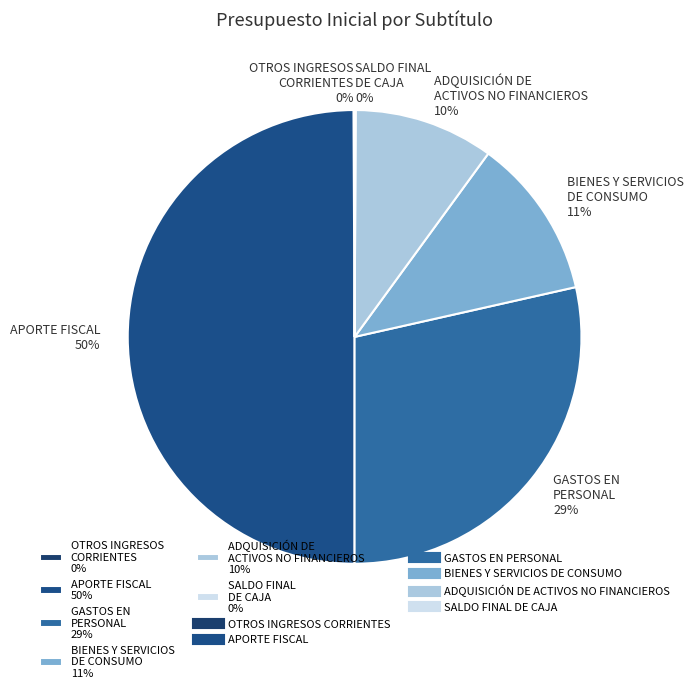

Is the sum of ADQUISICIÓN DE ACTIVOS NO FINANCIEROS 10% and APORTE FISCAL 50% greater than half?

Yes